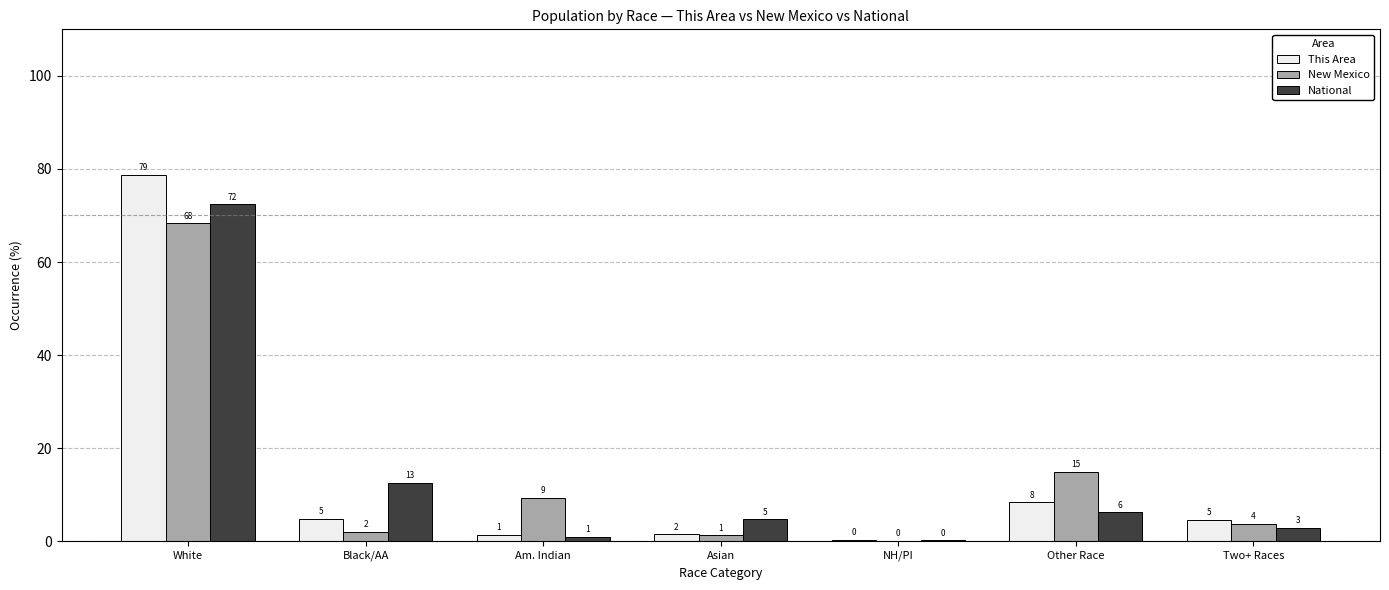

What is the difference between the highest and lowest values at Two+ Races?

1.7